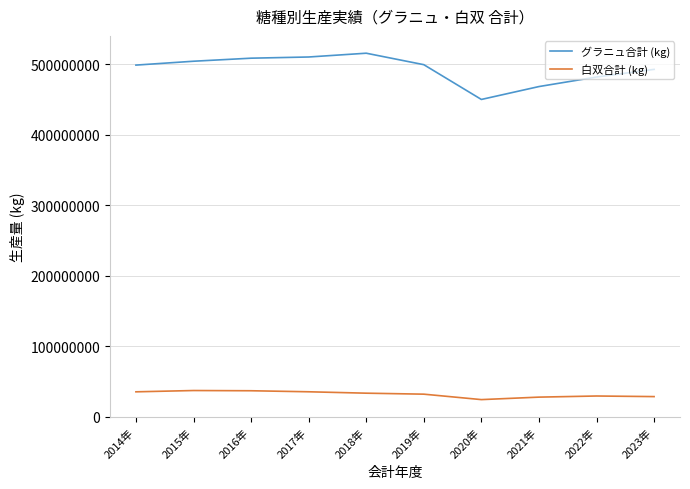

What are all the series names shown in the legend?

グラニュ合計 (kg), 白双合計 (kg)